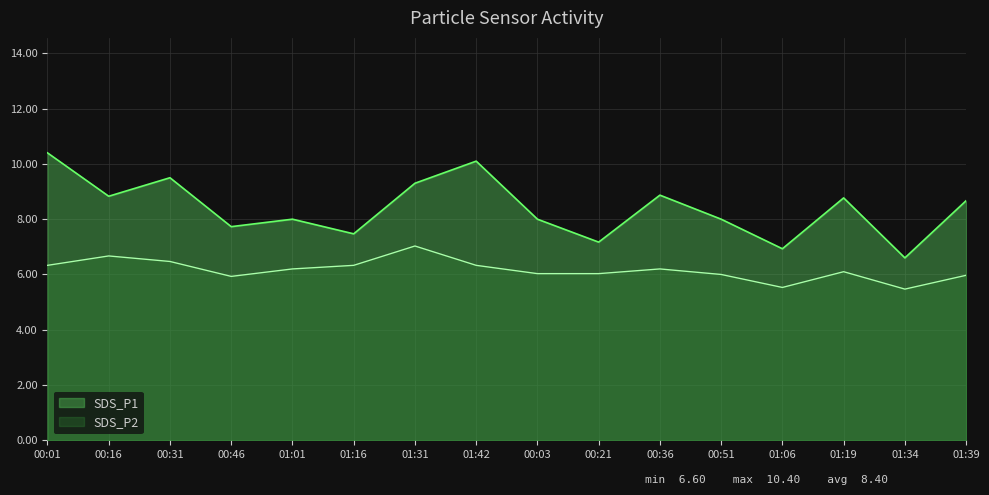

Which has a higher value, 01:01 or 00:31?

00:31